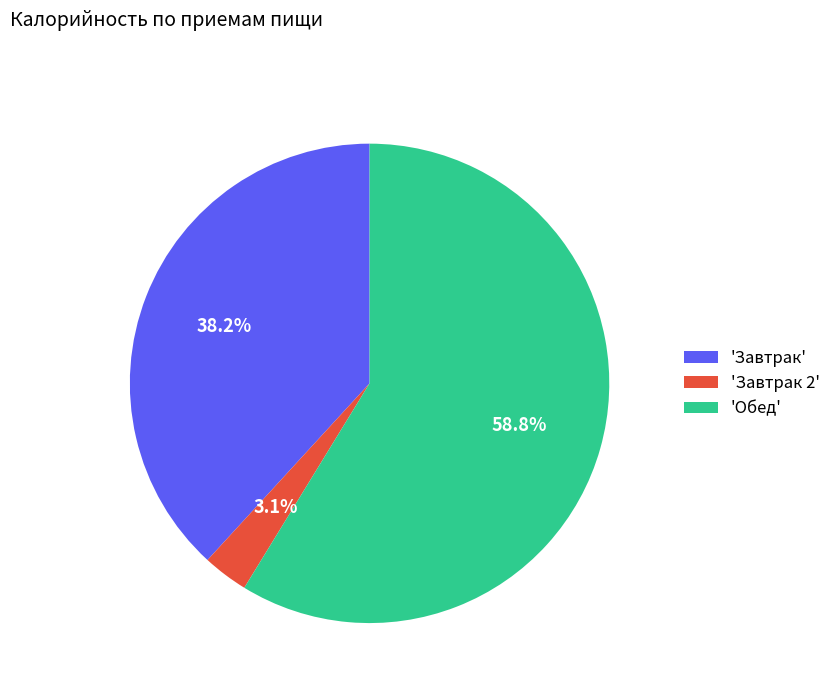

Count the number of slices in the pie.

3